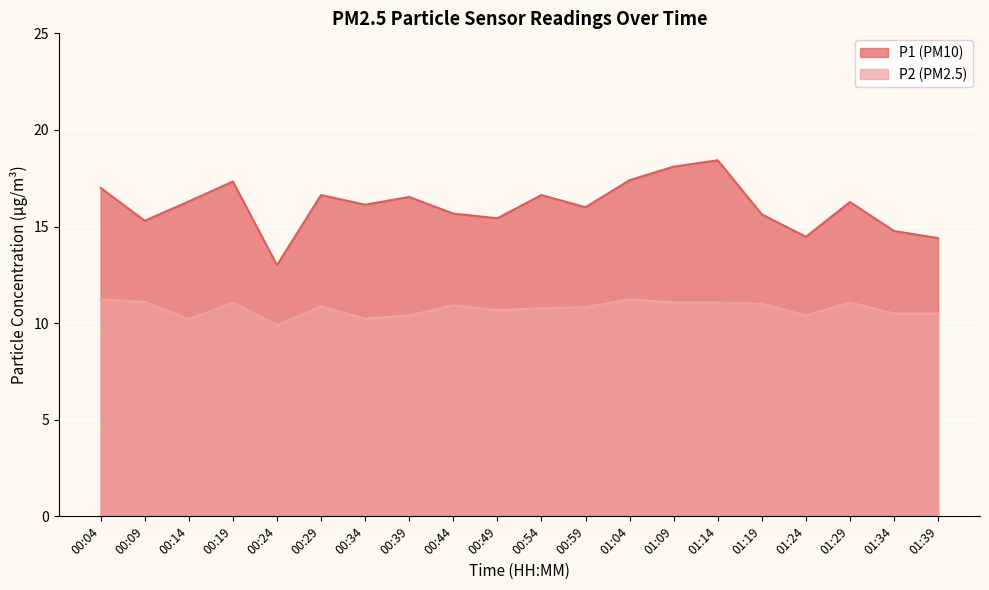

What position from the right is 01:29?

3